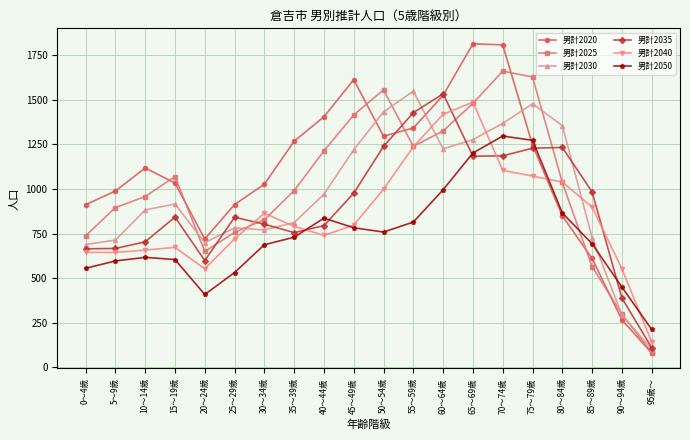

Where is 男計2050 nearest to the value 755?

50～54歳